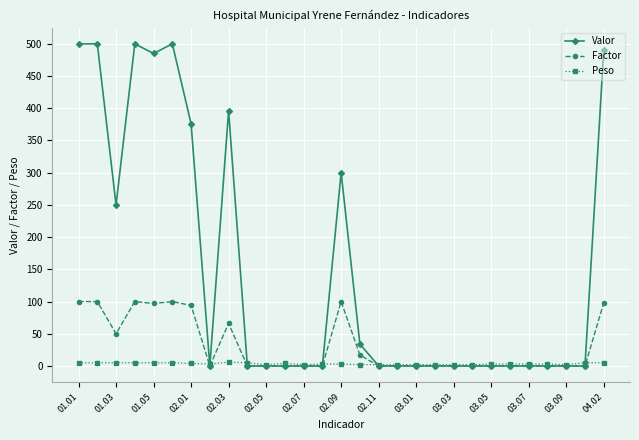

List the series in order of their peak value, highest first.

Valor, Factor, Peso